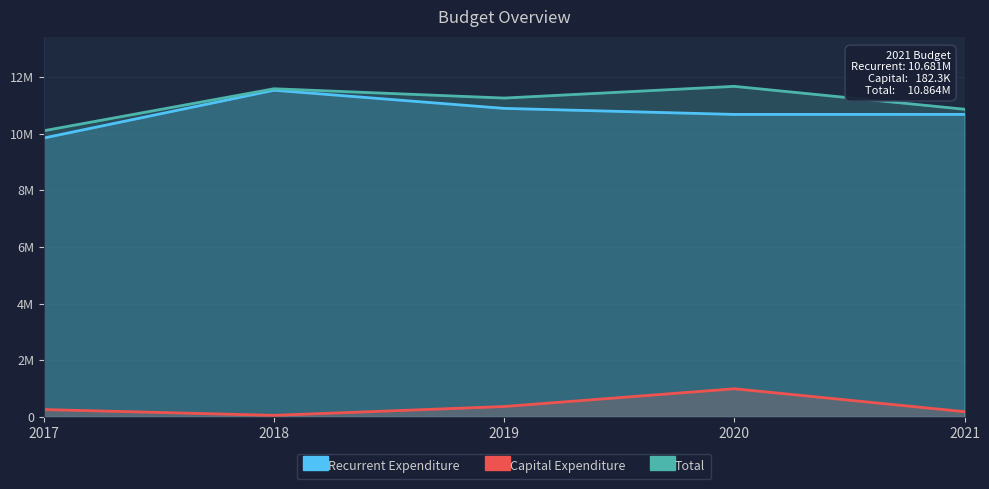

At how many categories does at least one series exceed 4422906?

5